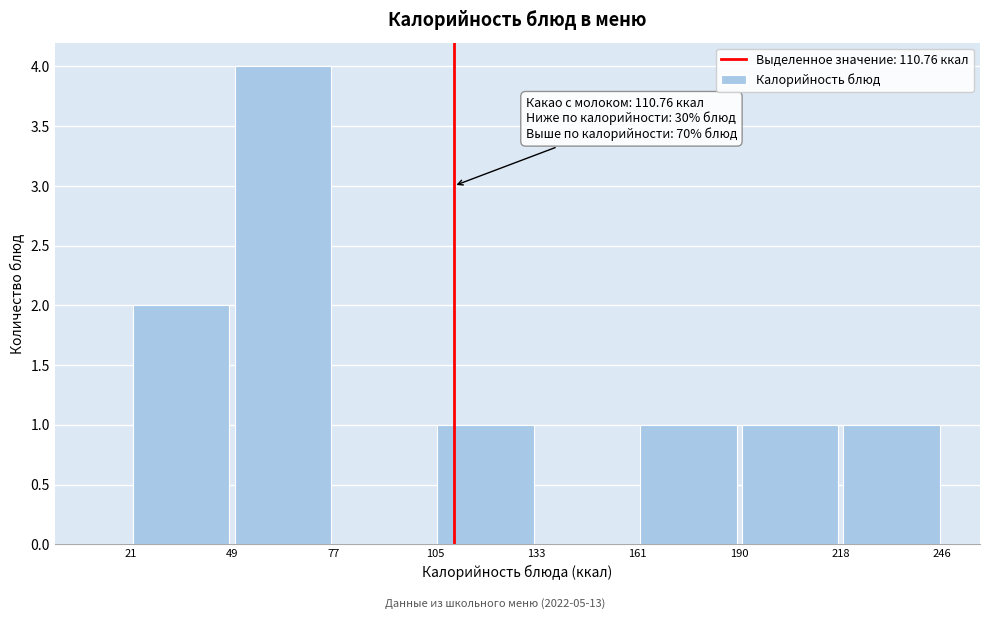

Which range on the x-axis has the tallest bar?

49 to 77